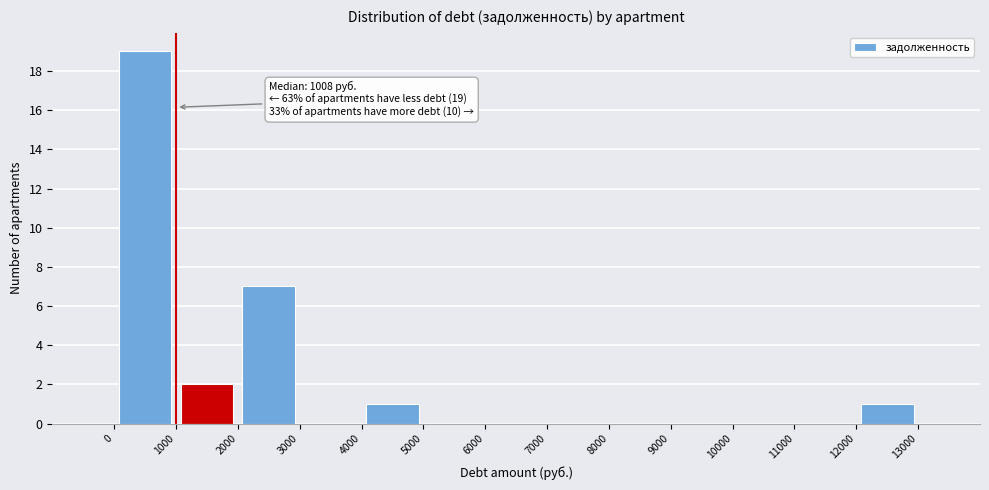

Which range on the x-axis has the tallest bar?

0 to 1000